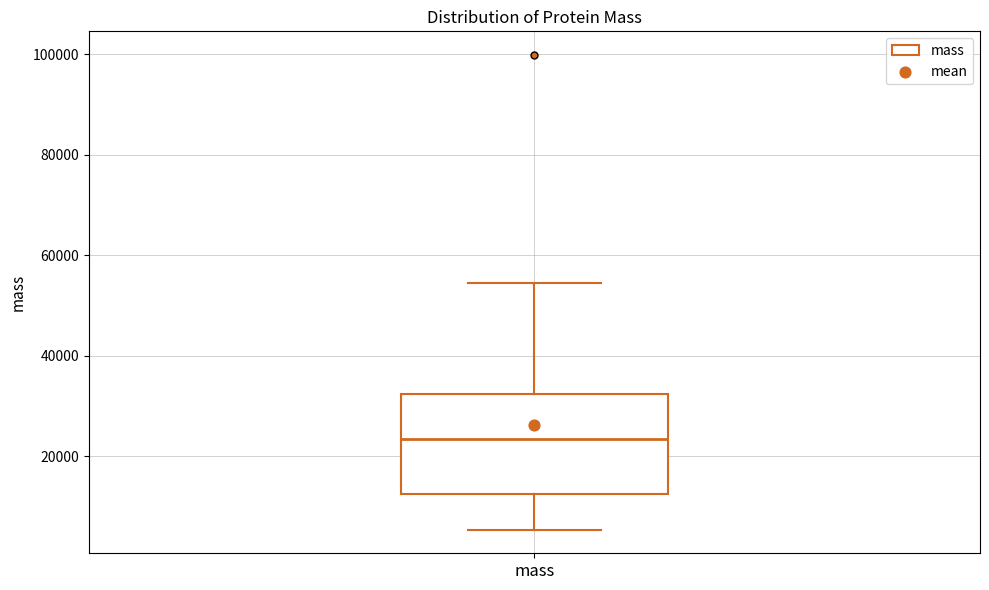

Read this box plot against the y-axis: the position of the median line, the range covered by the box, and the ends of both whiskers. The values are not printed on the chart, so give them approximately, as read against the axis.

median 24000, box 12000 to 32000, whiskers 6000 to 54000